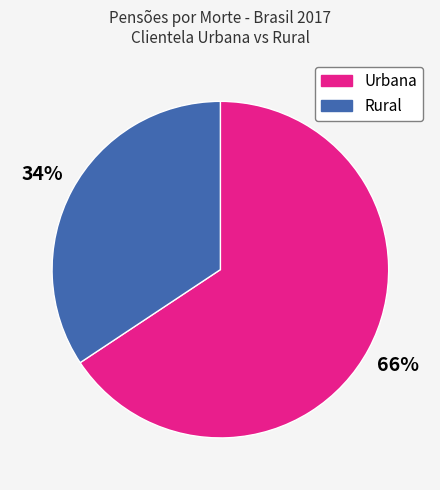

Count the number of slices in the pie.

2